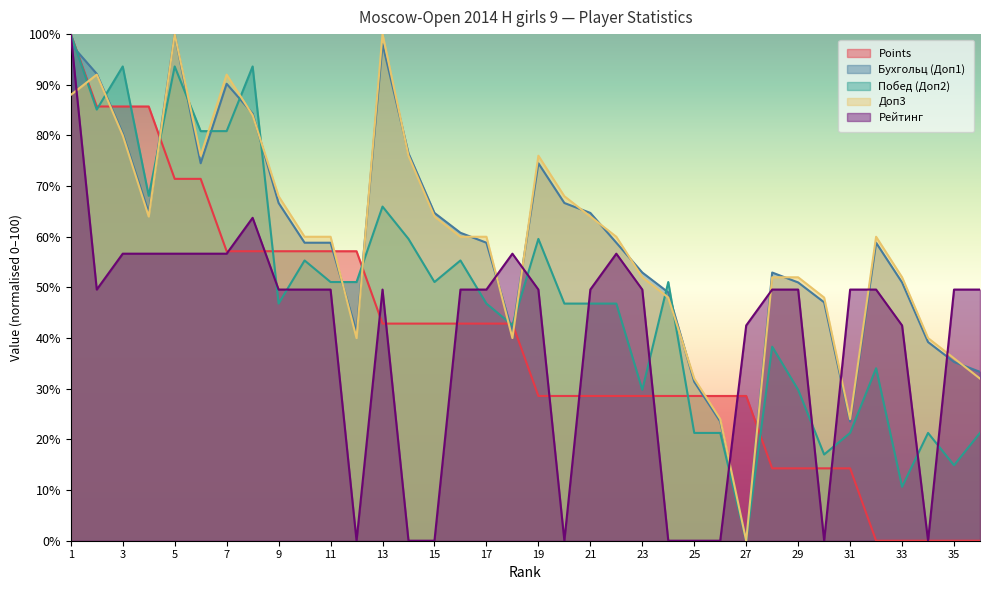

How many intersections are there between Doп2 and Doп1?

13